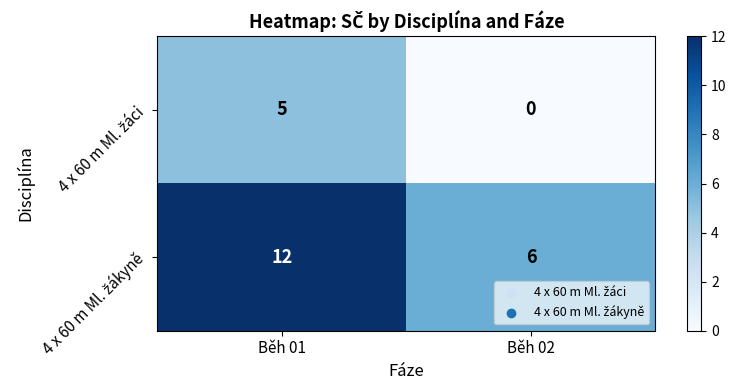

What is the spread (max minus min) of values at Běh 02?

6